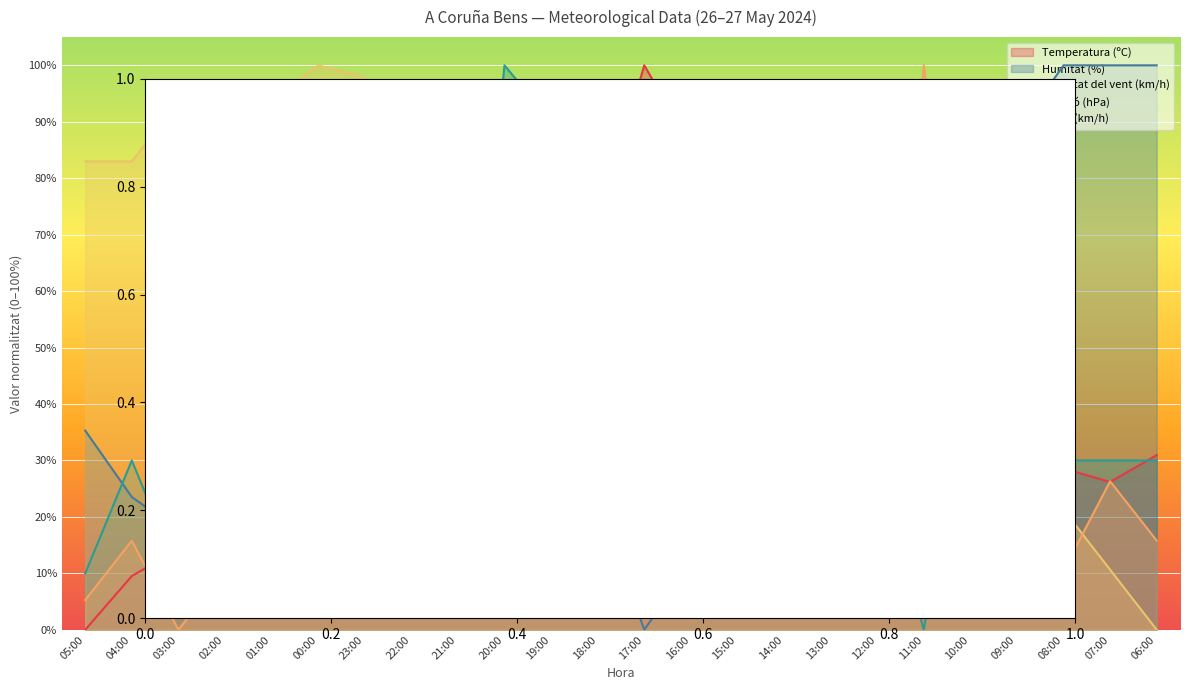

What is the value of the Velocitat del vent (km/h) point at the 2nd from the left?

30.0